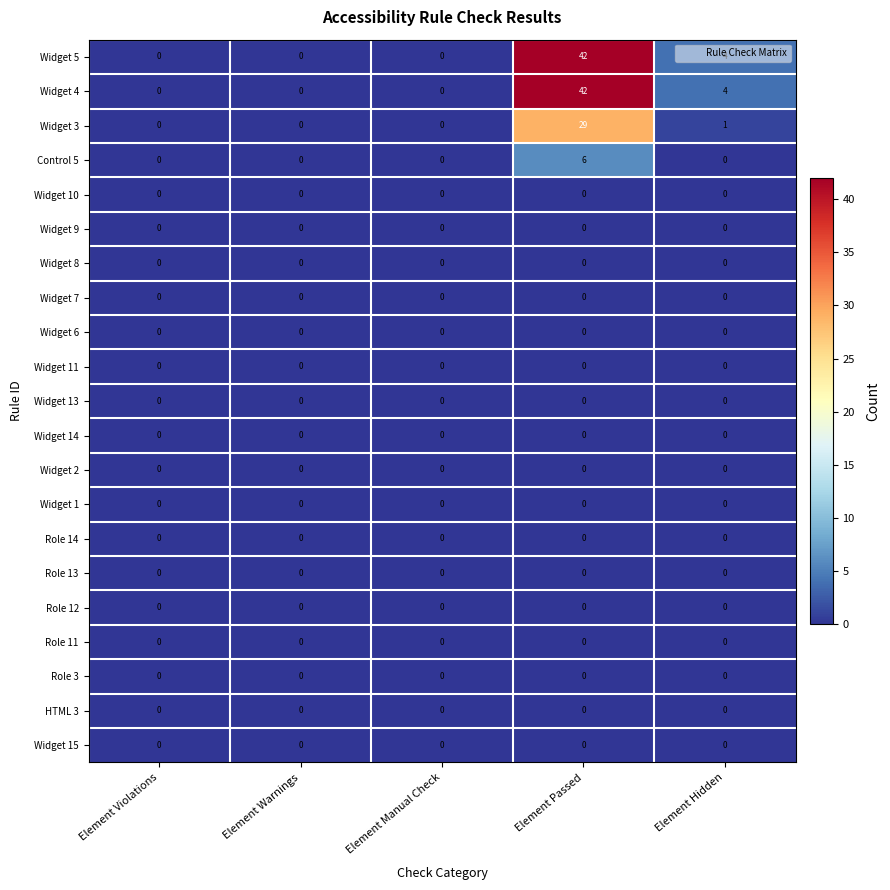

What is the difference between the Widget 5 values at Element Manual Check and Element Passed?

42